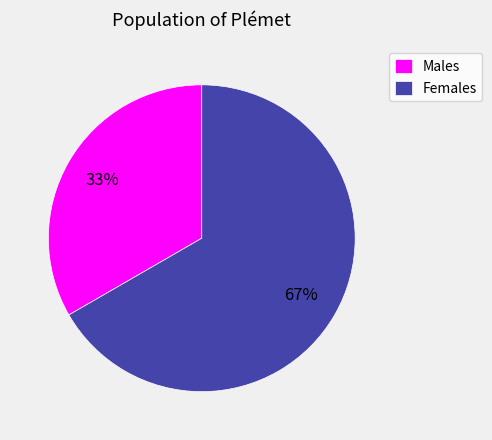

Which slice is the smallest?

Males